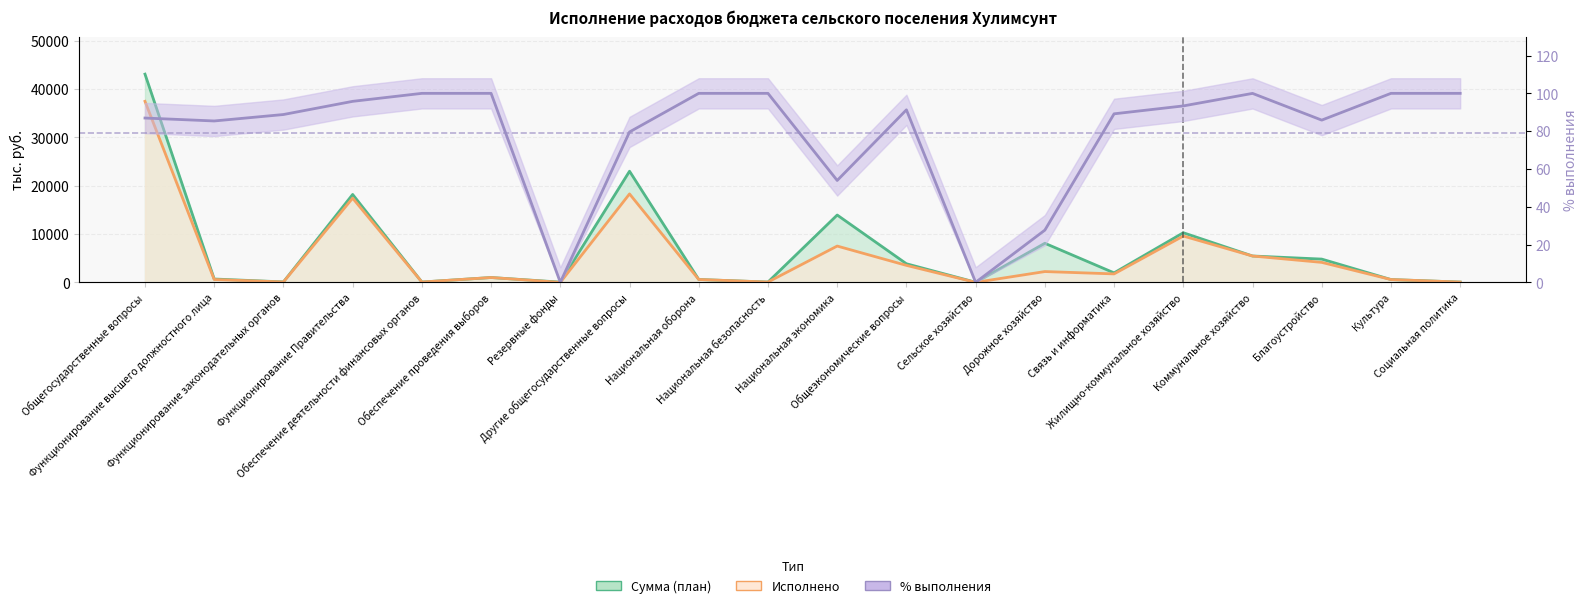

What position from the left is Коммунальное хозяйство?

17